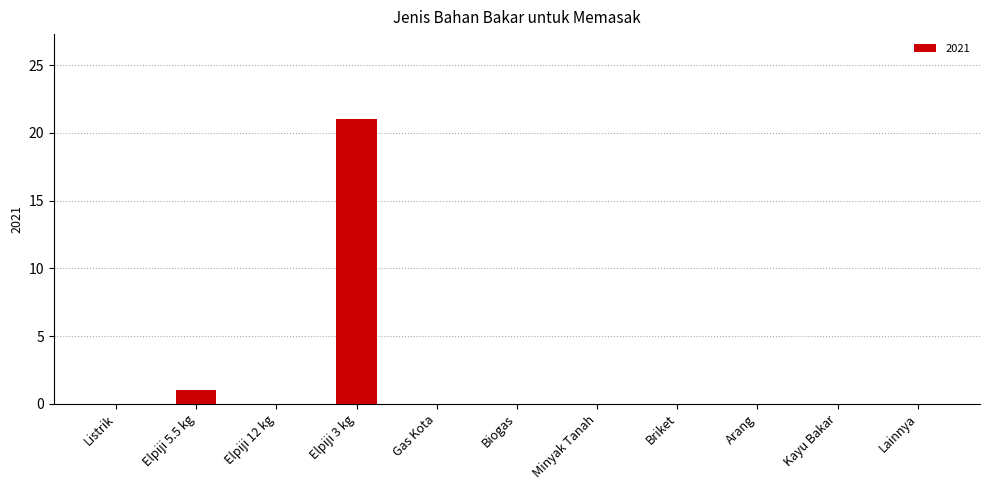

True or false: the data shows -9 at Biogas.

False